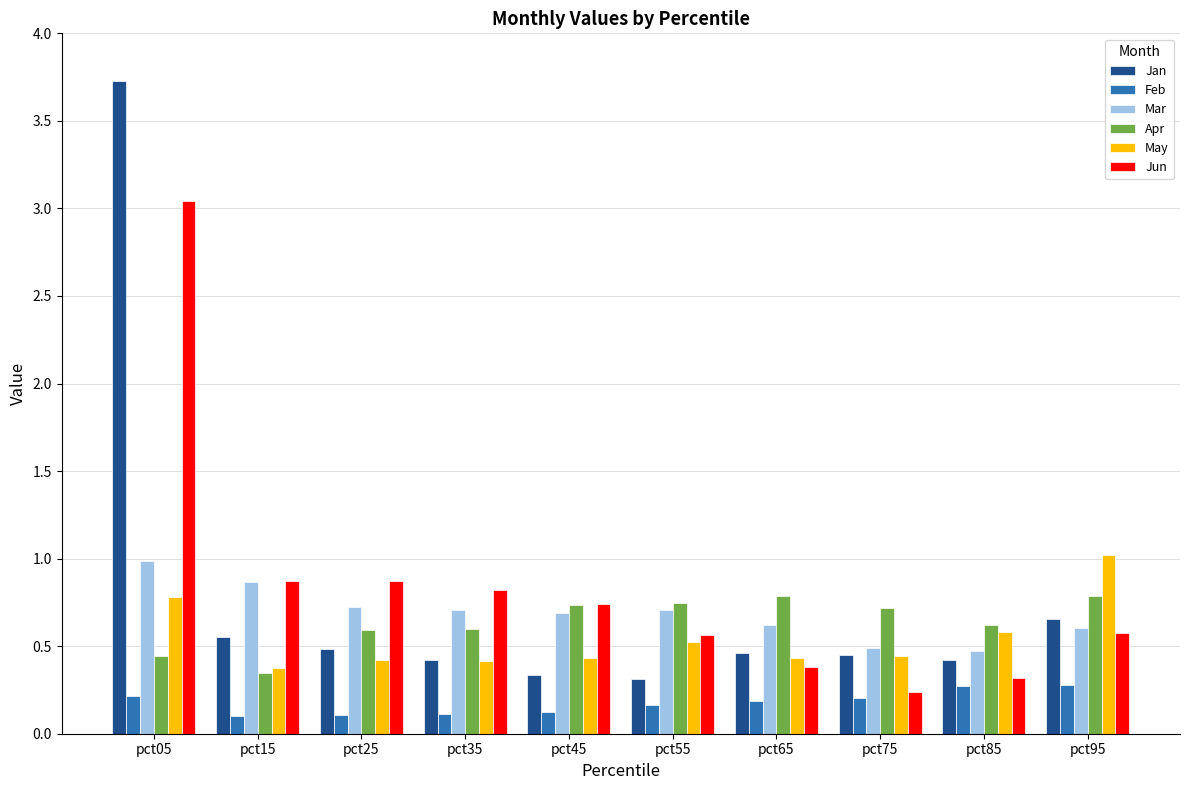

The value of May at pct05 is 0.2. True or false?

False